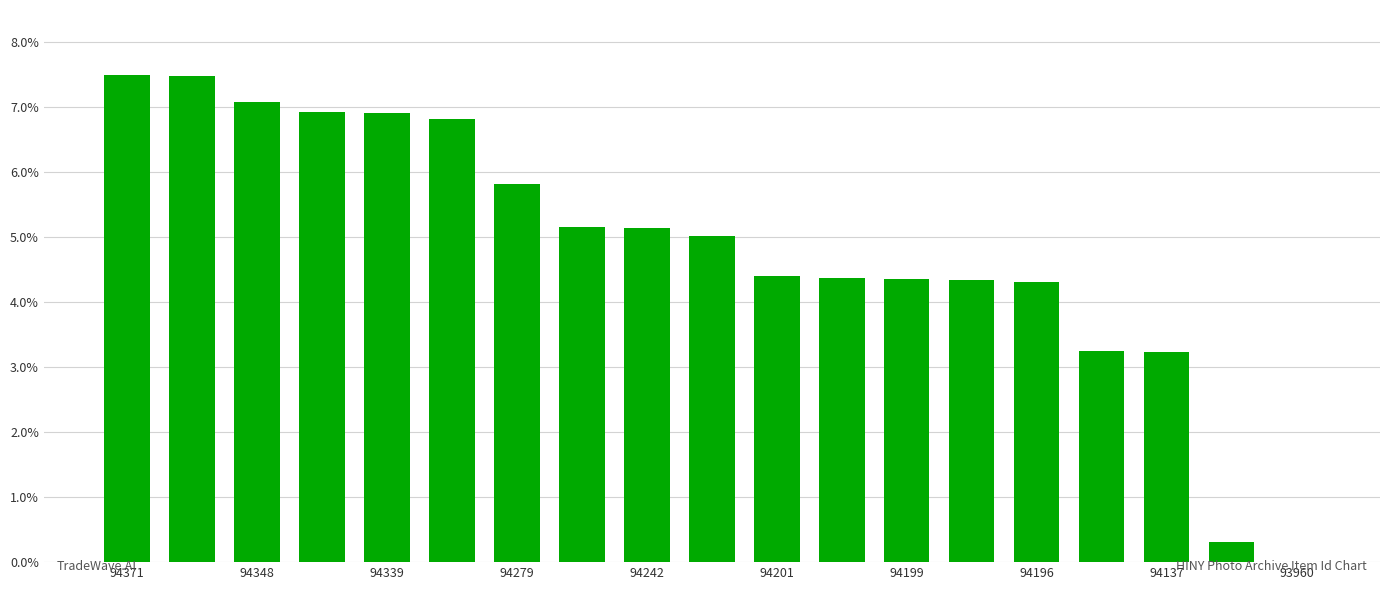

Are the bars grouped side by side (vs. stacked)?

No